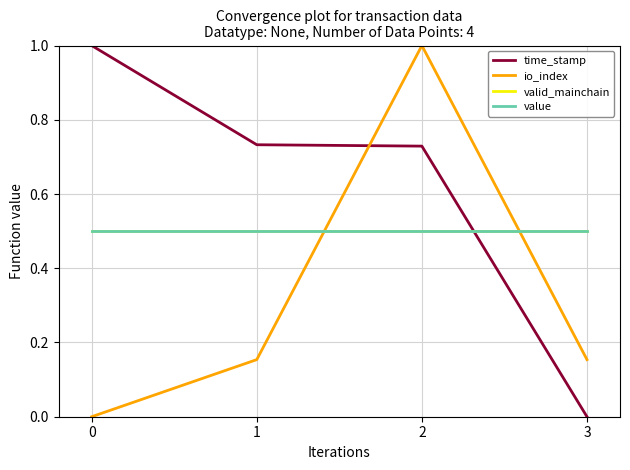

Does the chart display data point markers on the line(s)?

No